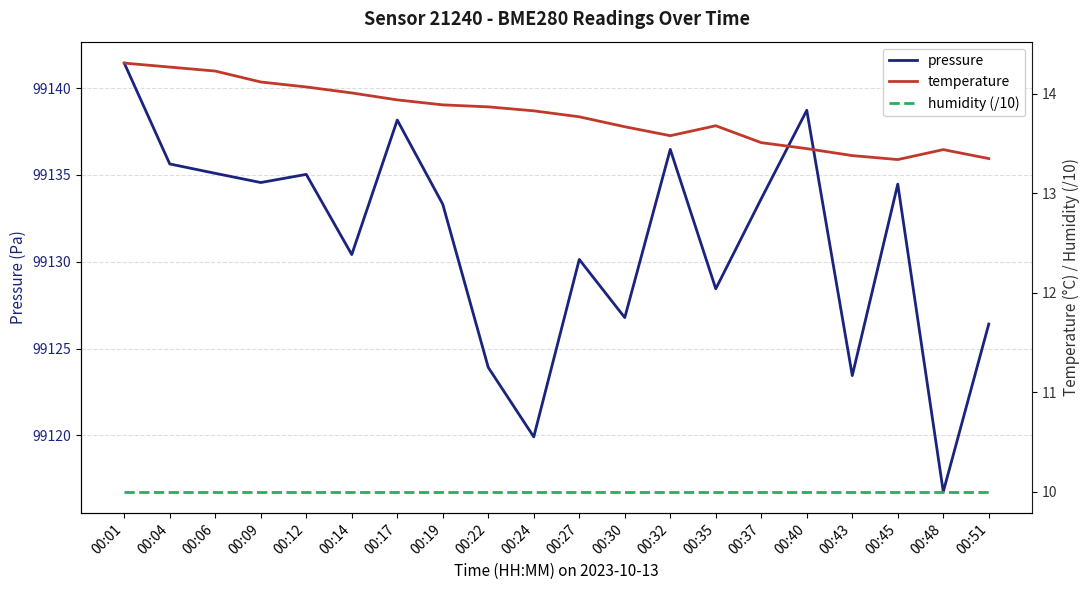

True or false: temperature and pressure intersect in this chart.

False